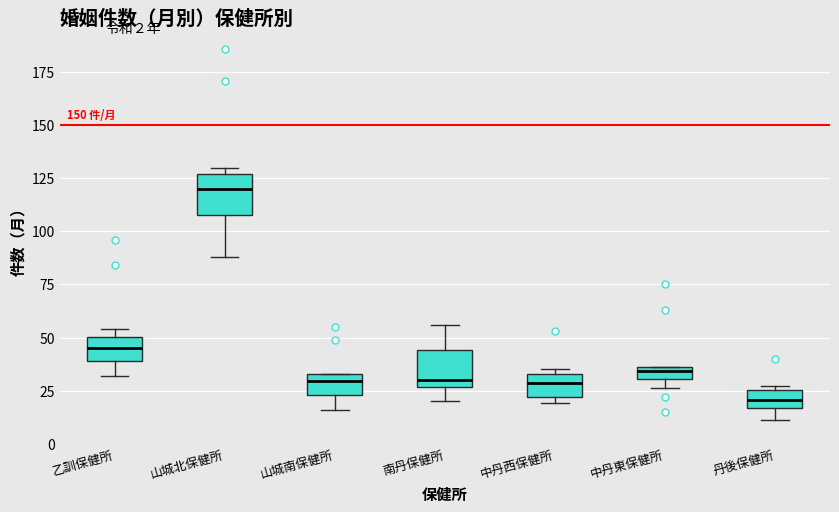

Where does the lower whisker of the box for 山城南保健所 end on the y-axis? The values are not printed on the chart, so give them approximately, as read against the axis.

15